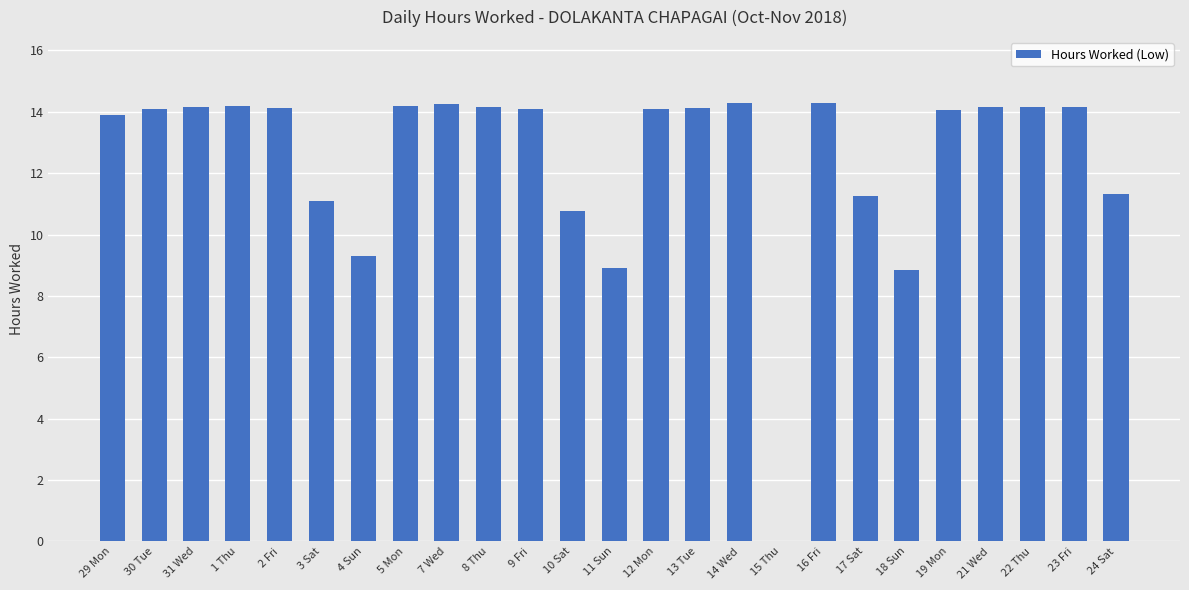

What is the sum of all values?

311.9